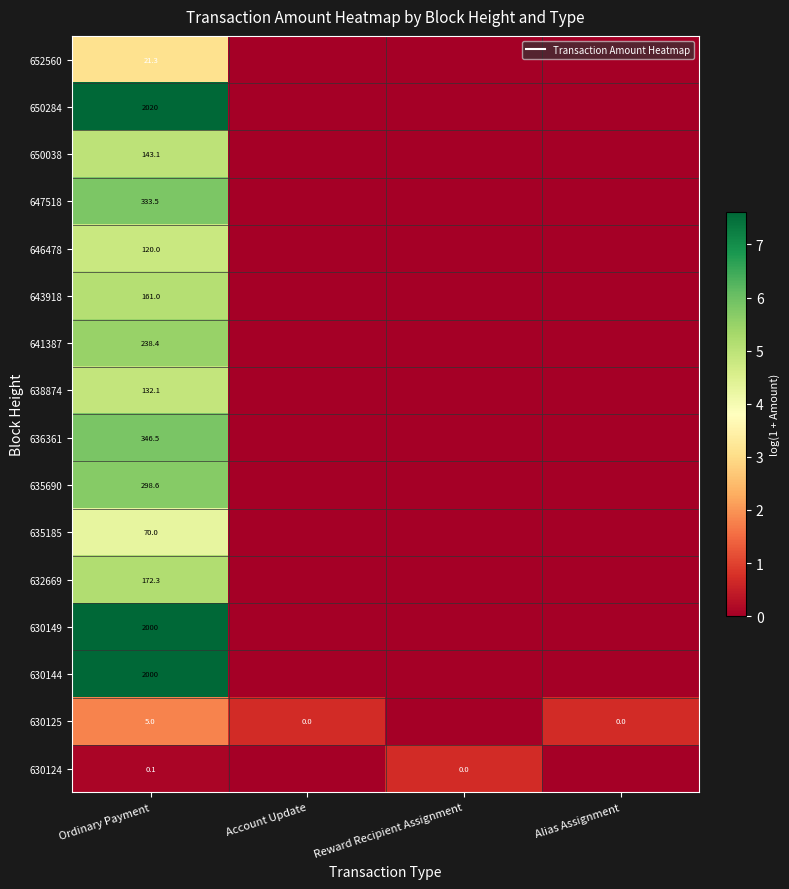

What is the sum of all 641387 values?

5.5